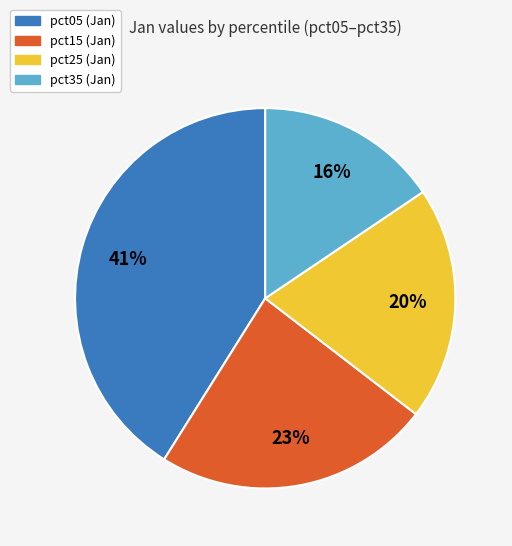

To the nearest percent, what is the average slice percentage?

25%